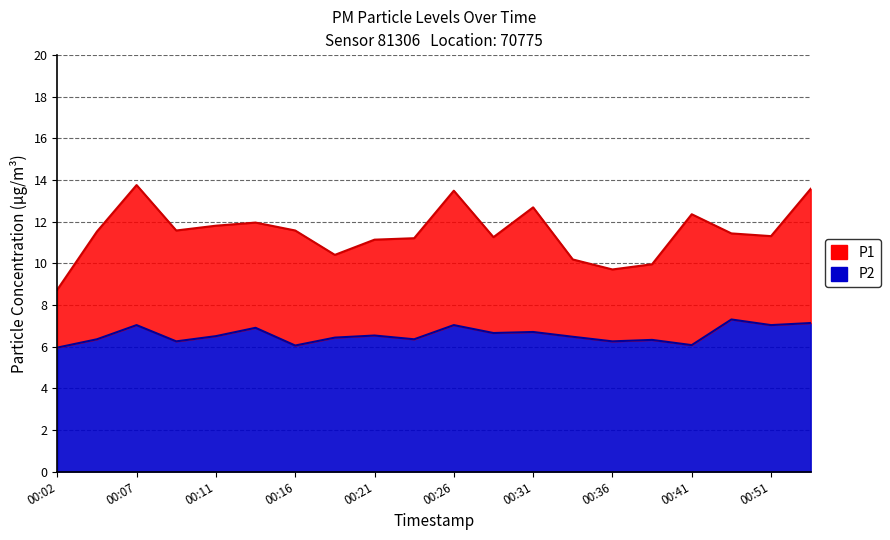

True or false: P2 and P1 cross at least once.

False